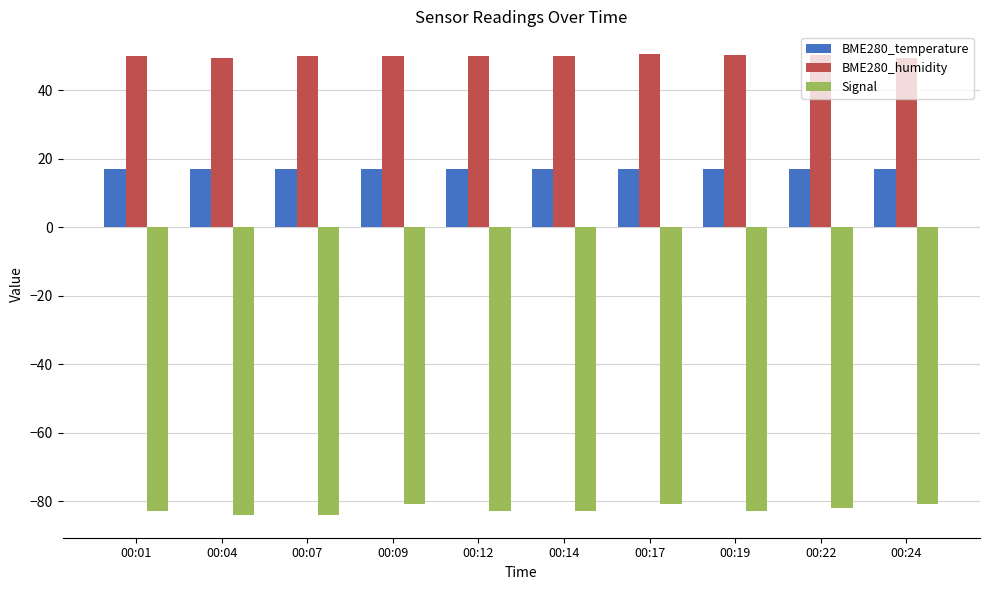

What is the total value across all series at 00:01?

-16.2